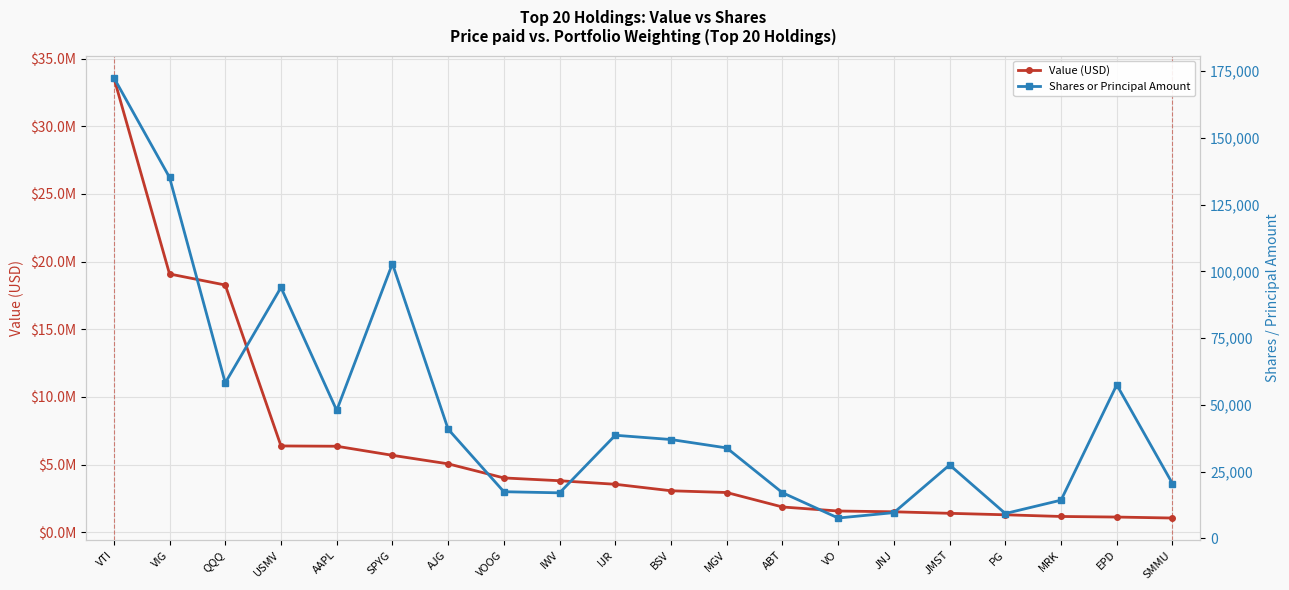

True or false: Value (USD) has more than 1 points higher than both neighbors.

False